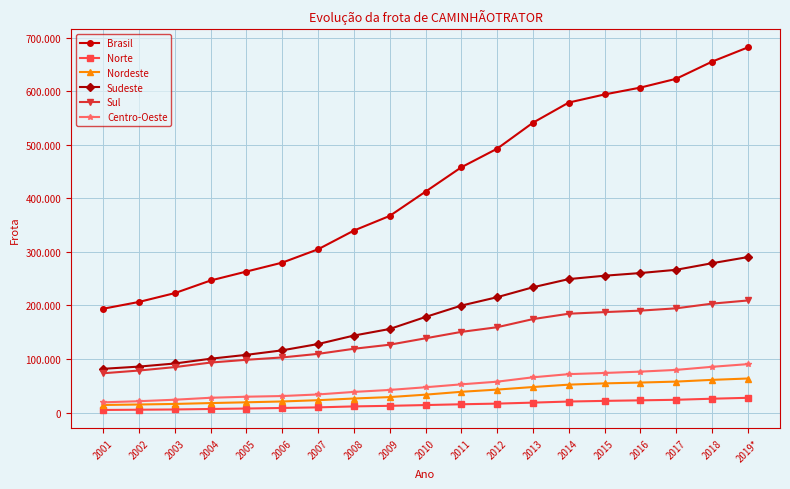

At which label does Nordeste first exceed 33577?

2011